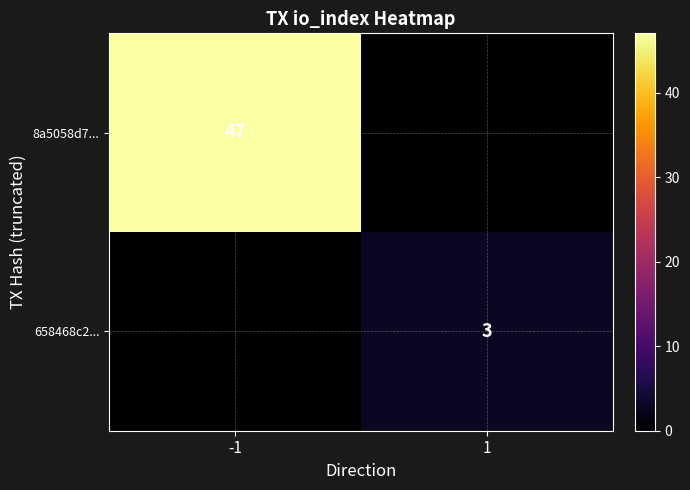

The 8a5058d7... series shows 23 at -1. True or false?

False